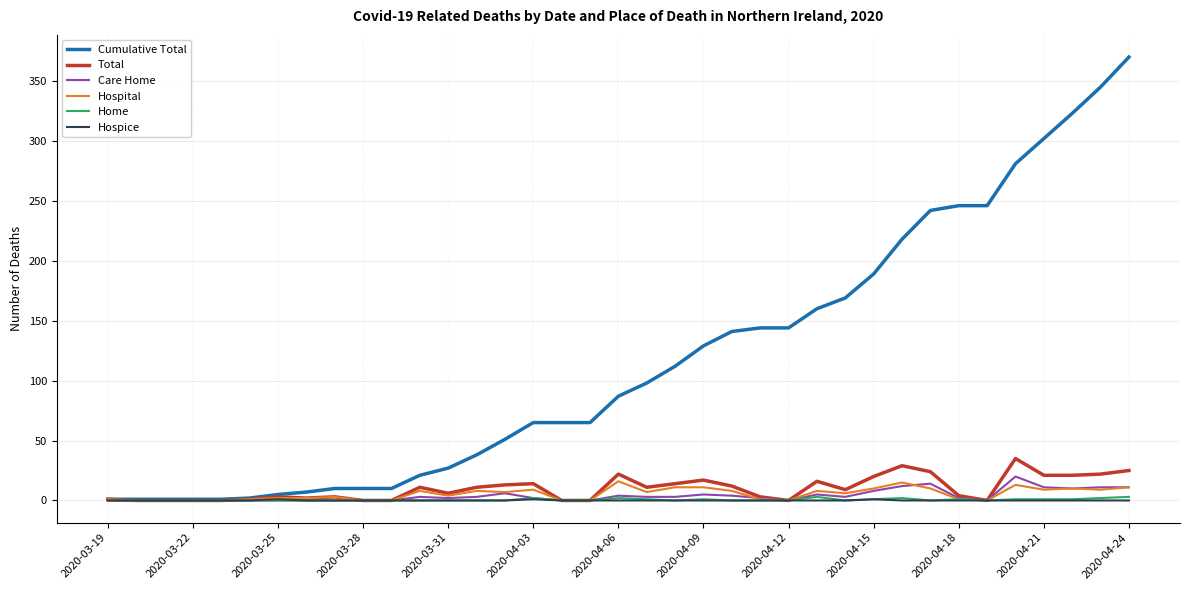

Which series has the largest total across all categories?

Cumulative Total